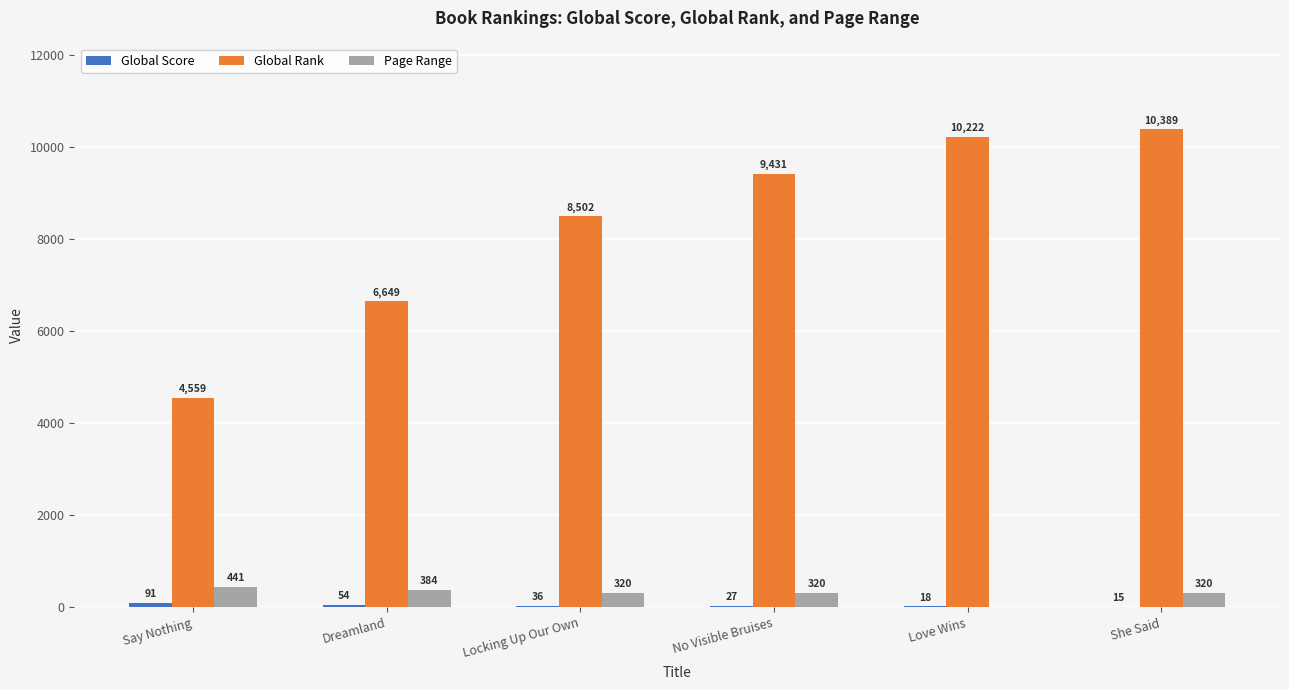

True or false: Global Rank has a value of 10389 at She Said.

True